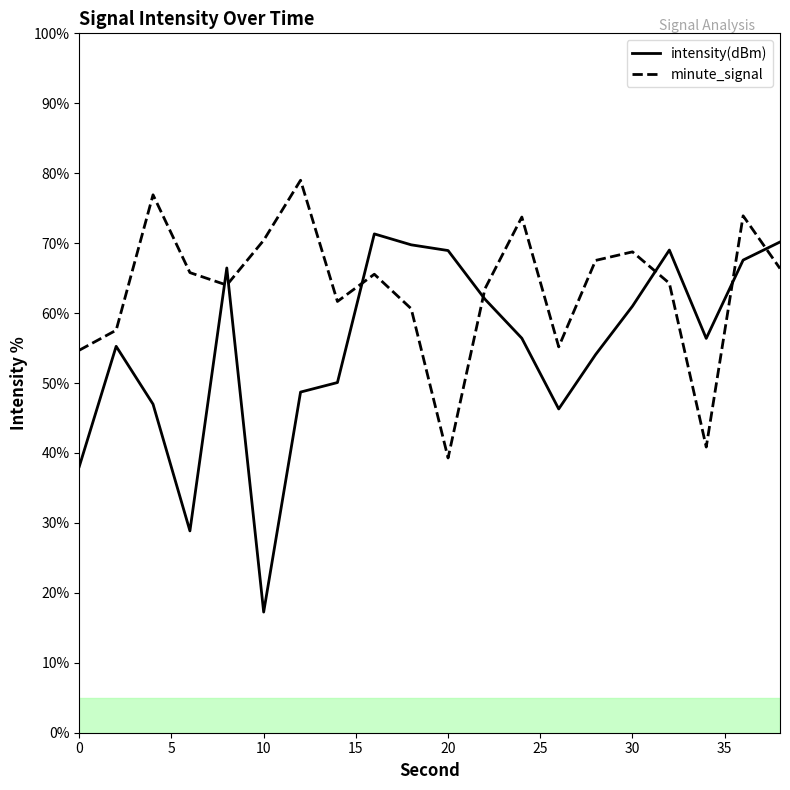

Which category has the lowest value in the intensity(dBm) series?

10